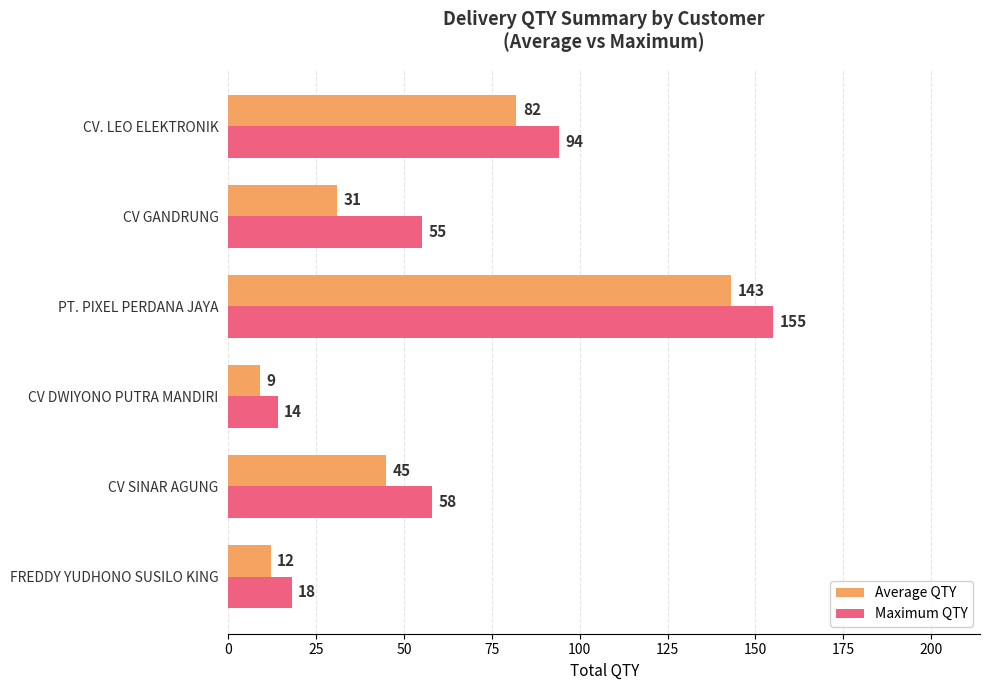

At how many categories does at least one series exceed 30?

4